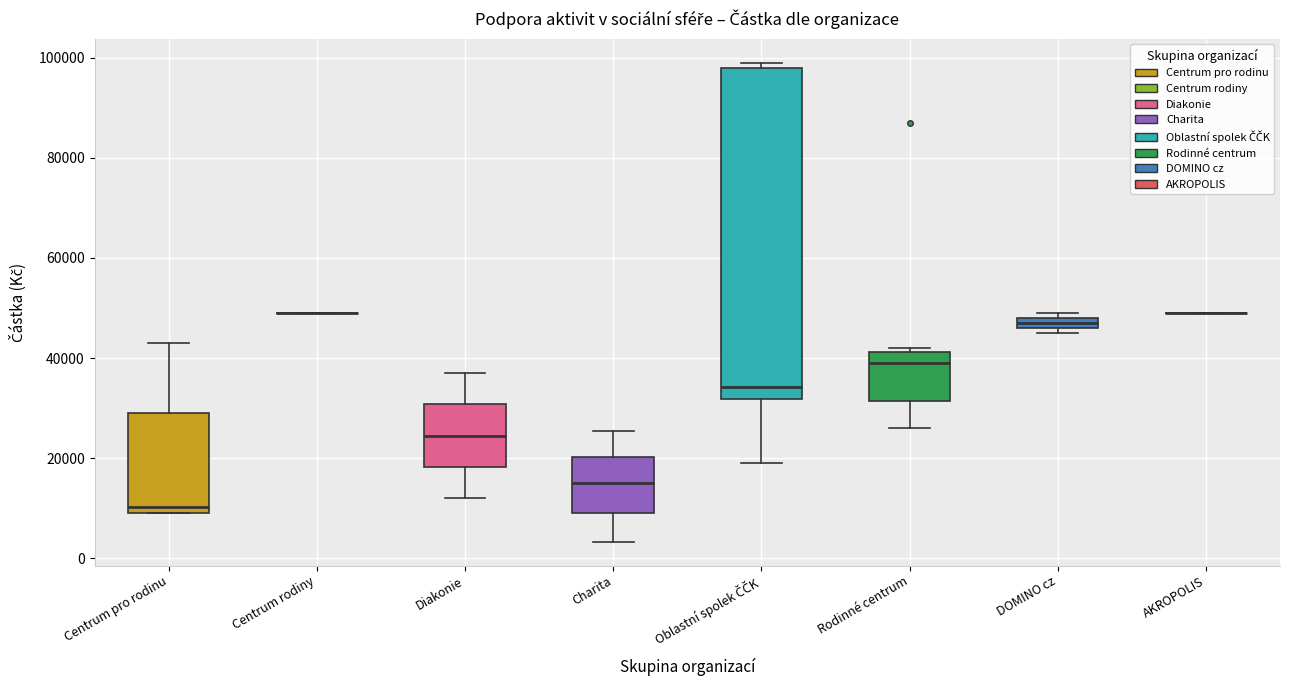

Which box is the tallest, from its lower edge to its upper edge?

Oblastní spolek ČČK